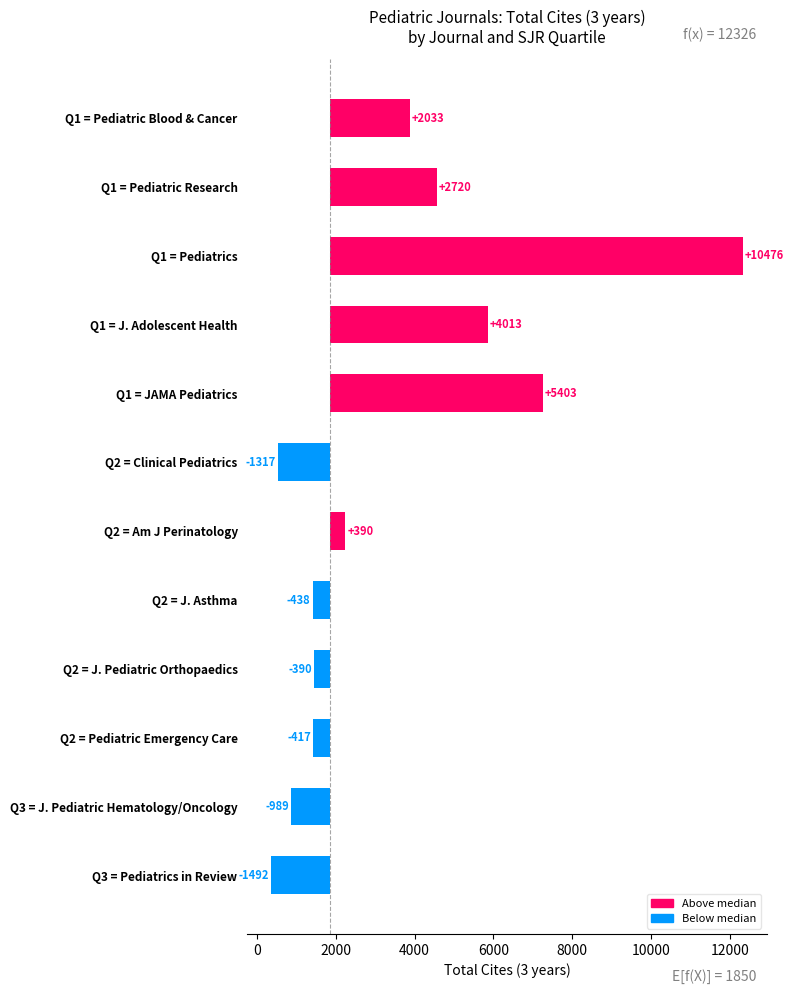

What is the sum of all values?

19992